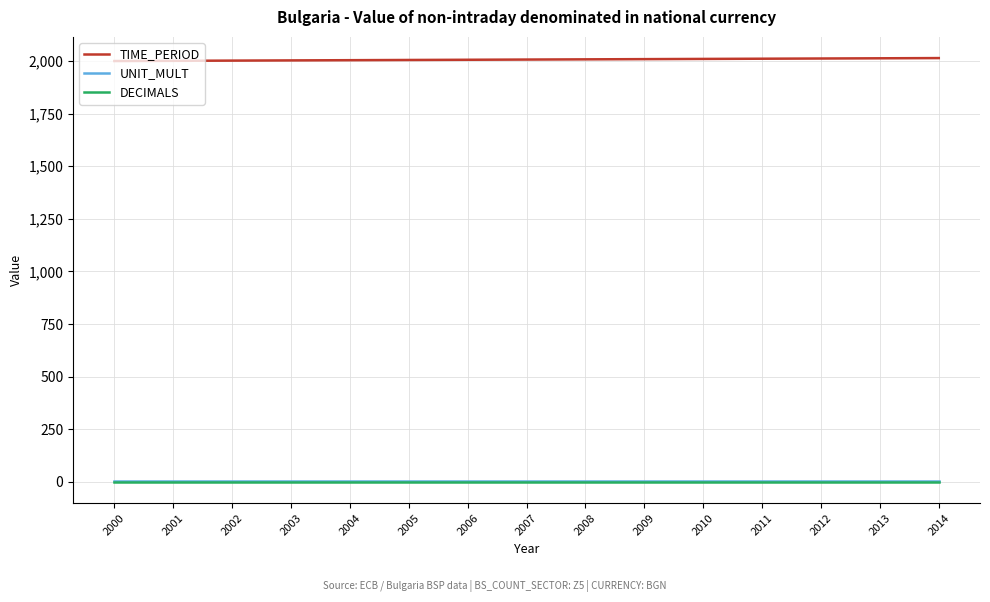

What is the sum of all UNIT_MULT values?

90